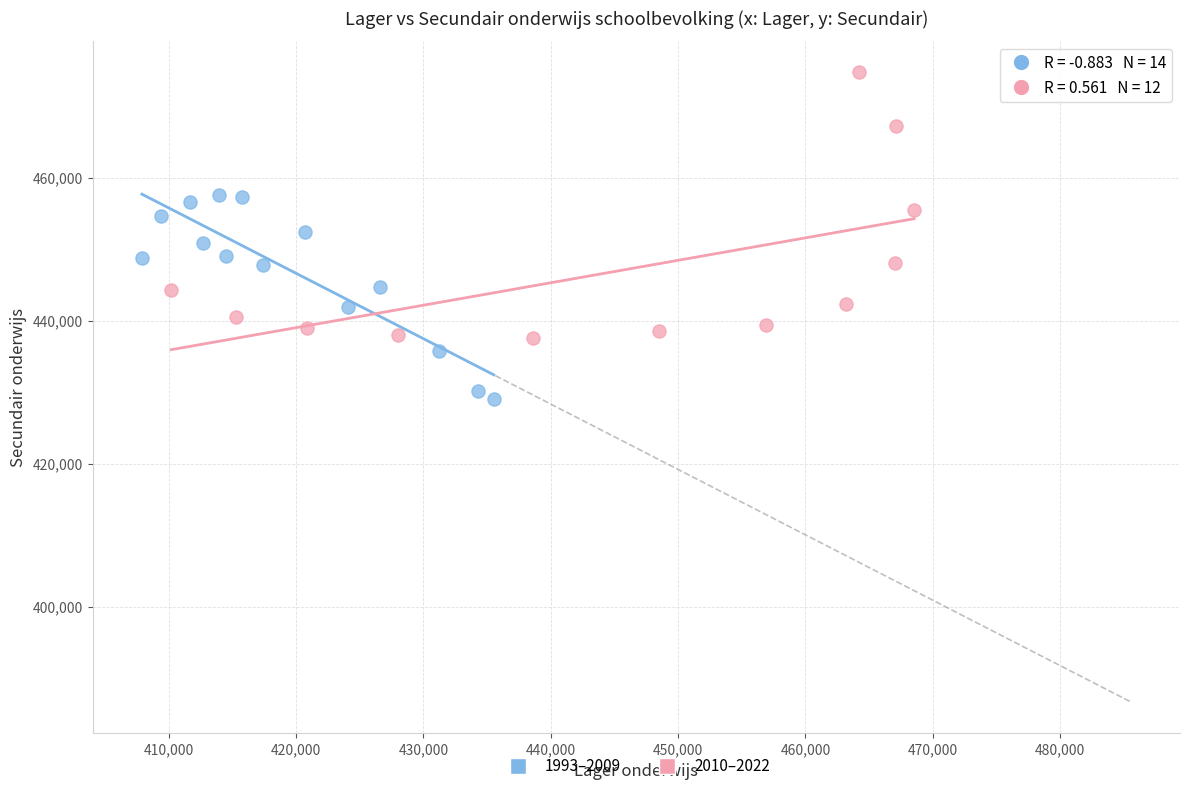

Which series has the widest spread of Y values?

2010–2022